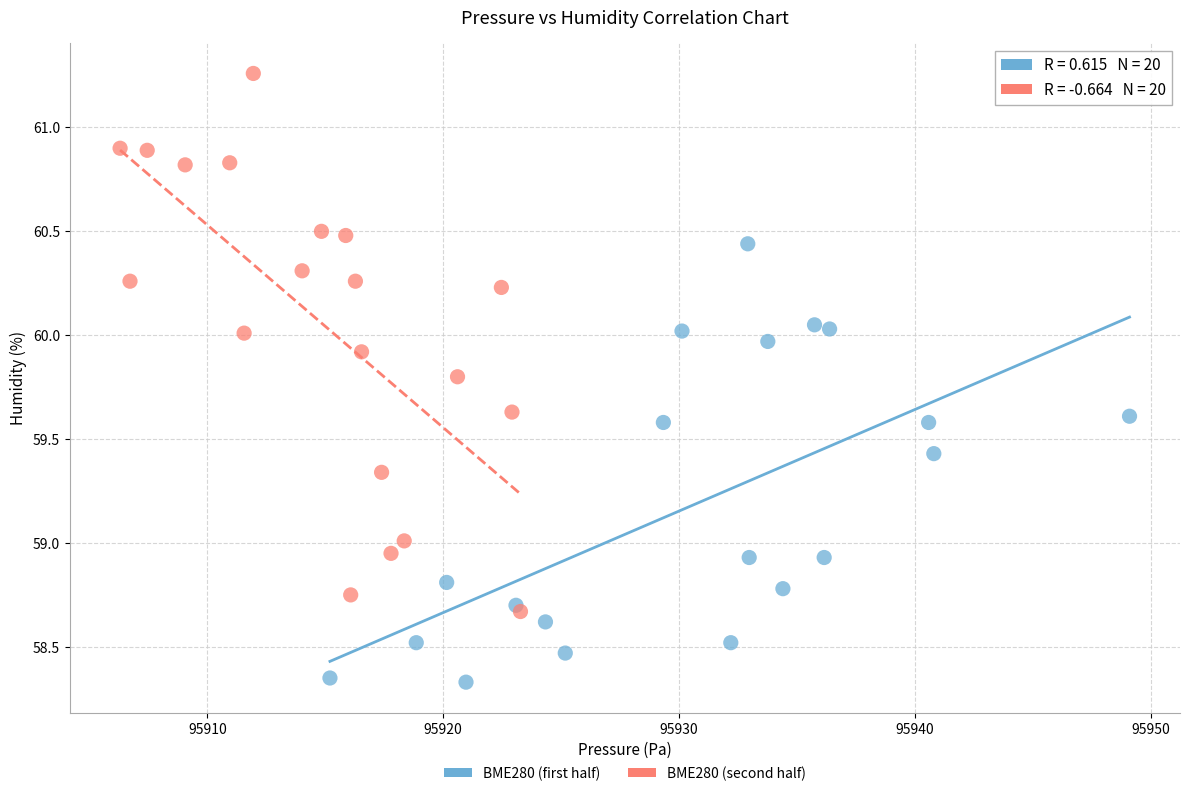

Which series contains the lowest Y value?

BME280 (first half)